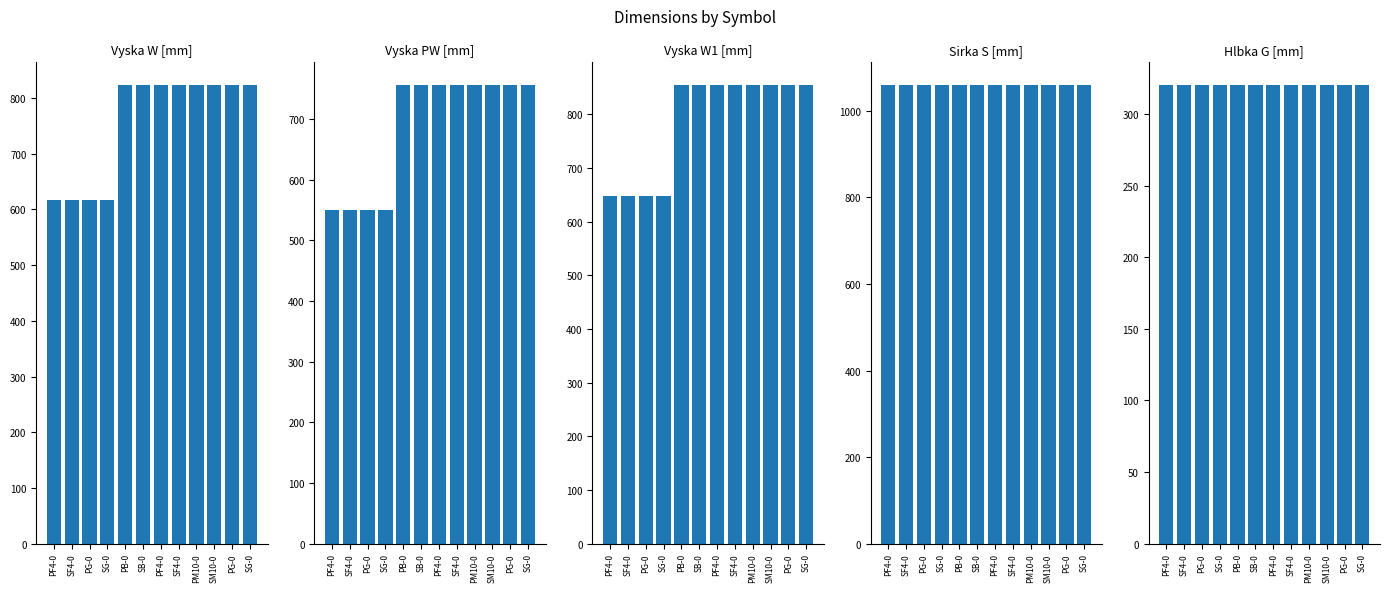

At how many categories does at least one series exceed 610?

12